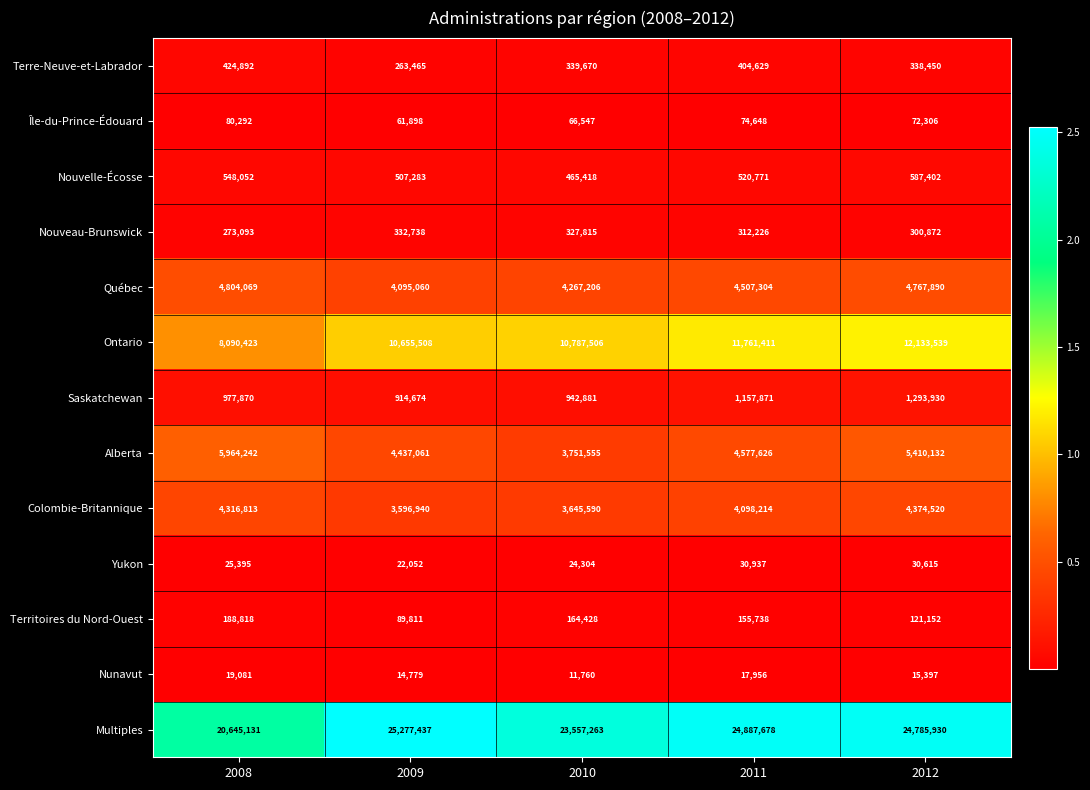

At 2012, list the series in order from largest to smallest.

Multiples, Ontario, Alberta, Québec, Colombie-Britannique, Saskatchewan, Nouvelle-Écosse, Terre-Neuve-et-Labrador, Nouveau-Brunswick, Territoires du Nord-Ouest, Île-du-Prince-Édouard, Yukon, Nunavut